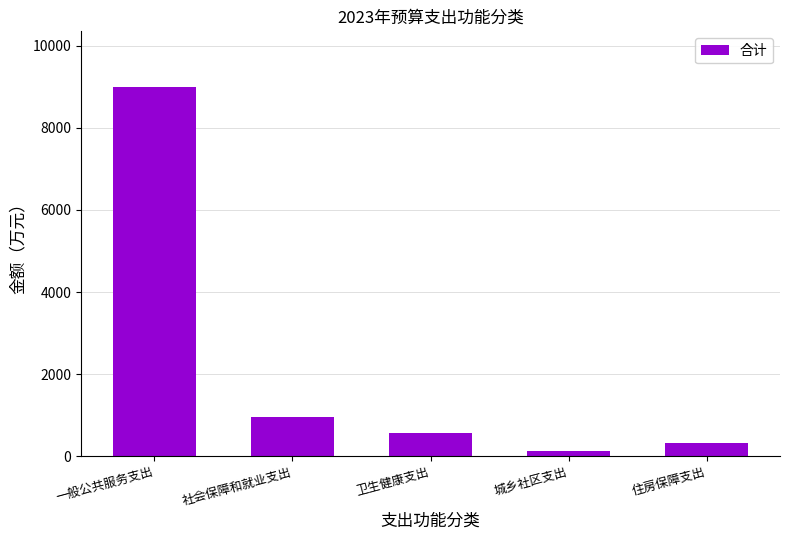

What is the change in value from 社会保障和就业支出 to 住房保障支出?

-630.0